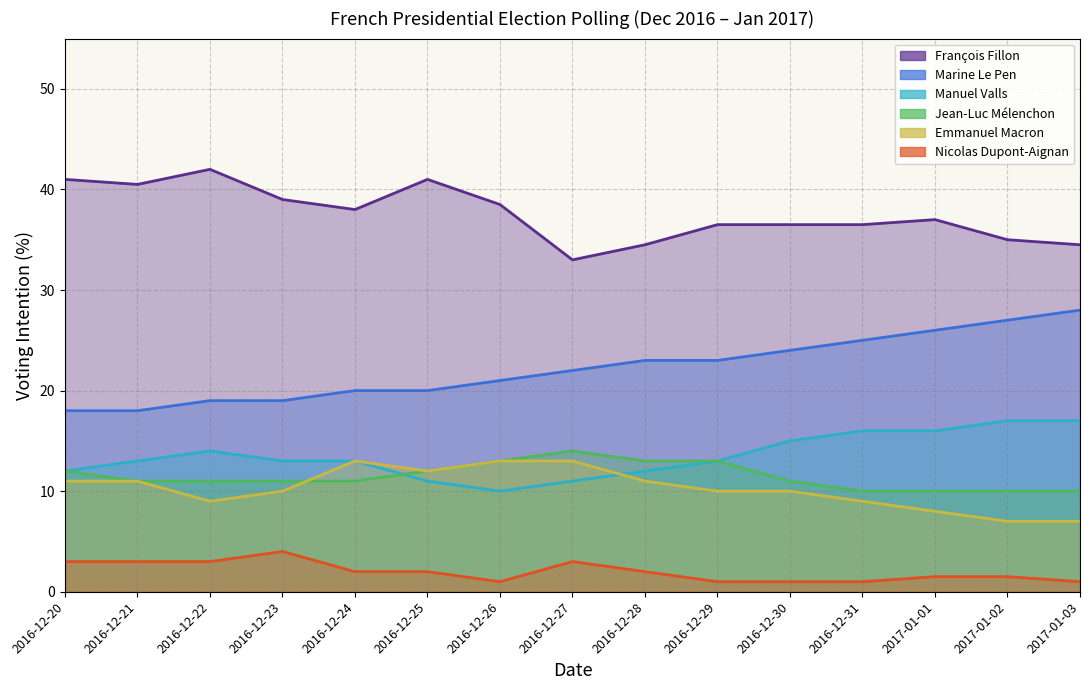

True or false: Manuel Valls and Marine Le Pen cross at least once.

False